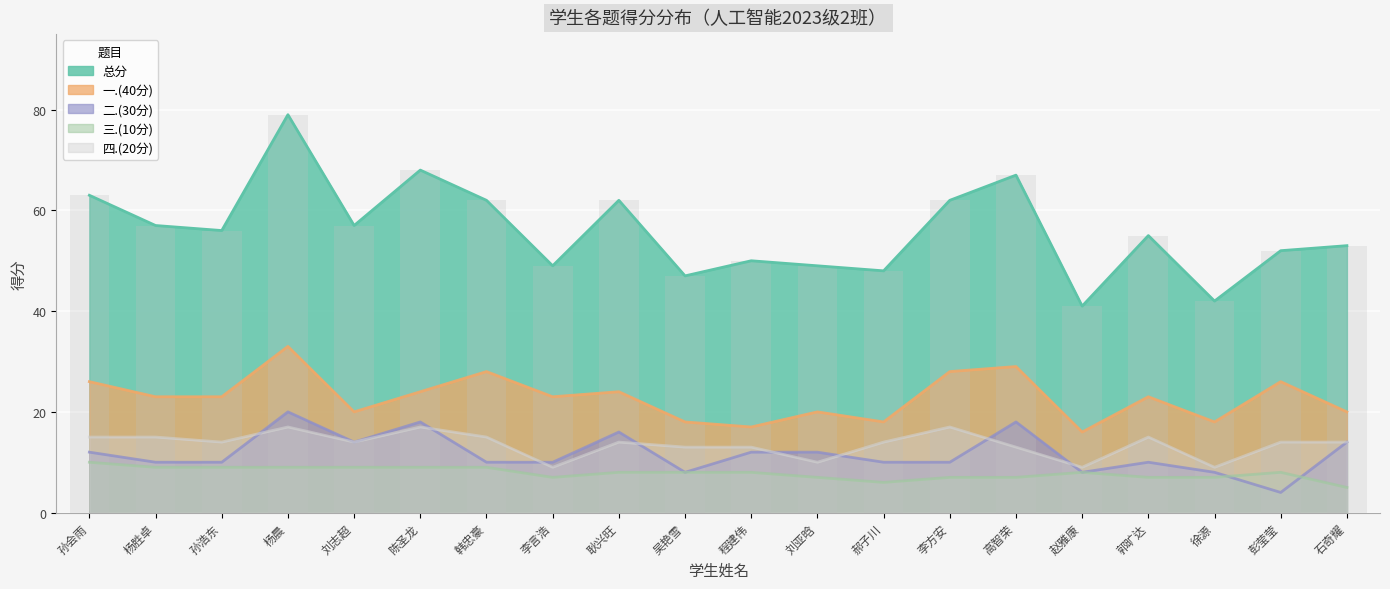

Reading left to right, what are all the values shown in this chart?

一.(40分): 孙会雨=26	杨胜卓=23	孙浩东=23	杨晨=33	刘志超=20	陈圣龙=24	韩忠豪=28	李言浩=23	耿兴旺=24	吴艳雪=18	程建伟=17	刘亚晗=20	郝子川=18	李方安=28	高智荣=29	赵雅康=16	郭旷达=23	徐源=18	彭莹莹=26	石奇耀=20
二.(30分): 孙会雨=12	杨胜卓=10	孙浩东=10	杨晨=20	刘志超=14	陈圣龙=18	韩忠豪=10	李言浩=10	耿兴旺=16	吴艳雪=8	程建伟=12	刘亚晗=12	郝子川=10	李方安=10	高智荣=18	赵雅康=8	郭旷达=10	徐源=8	彭莹莹=4	石奇耀=14
三.(10分): 孙会雨=10	杨胜卓=9	孙浩东=9	杨晨=9	刘志超=9	陈圣龙=9	韩忠豪=9	李言浩=7	耿兴旺=8	吴艳雪=8	程建伟=8	刘亚晗=7	郝子川=6	李方安=7	高智荣=7	赵雅康=8	郭旷达=7	徐源=7	彭莹莹=8	石奇耀=5
四.(20分): 孙会雨=15	杨胜卓=15	孙浩东=14	杨晨=17	刘志超=14	陈圣龙=17	韩忠豪=15	李言浩=9	耿兴旺=14	吴艳雪=13	程建伟=13	刘亚晗=10	郝子川=14	李方安=17	高智荣=13	赵雅康=9	郭旷达=15	徐源=9	彭莹莹=14	石奇耀=14
总分: 孙会雨=63	杨胜卓=57	孙浩东=56	杨晨=79	刘志超=57	陈圣龙=68	韩忠豪=62	李言浩=49	耿兴旺=62	吴艳雪=47	程建伟=50	刘亚晗=49	郝子川=48	李方安=62	高智荣=67	赵雅康=41	郭旷达=55	徐源=42	彭莹莹=52	石奇耀=53